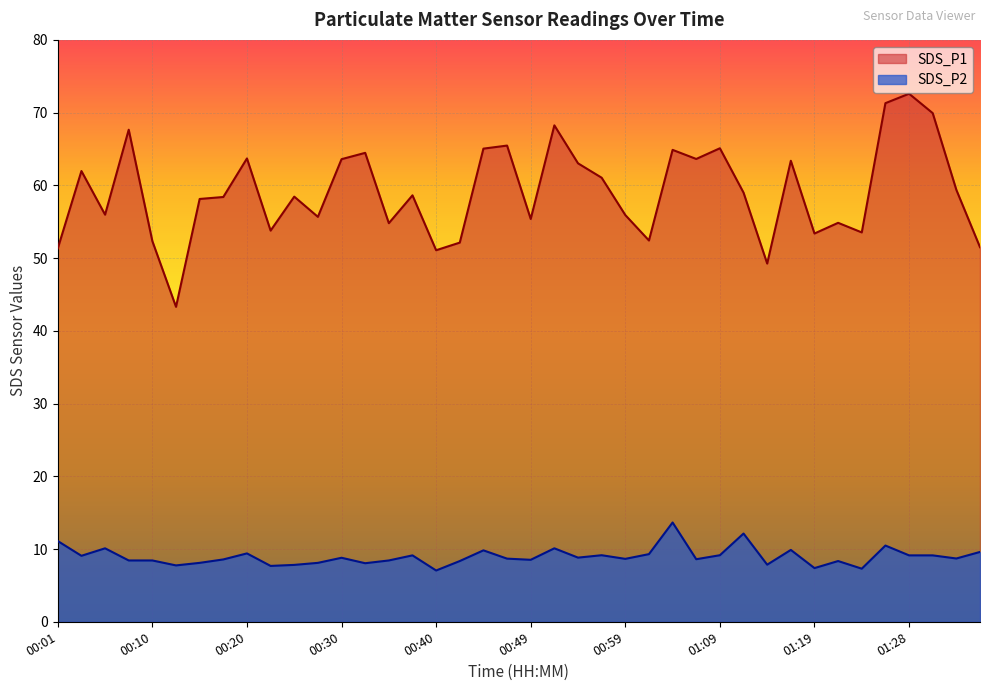

The SDS_P1 series shows 71.3 at 01:26. True or false?

True